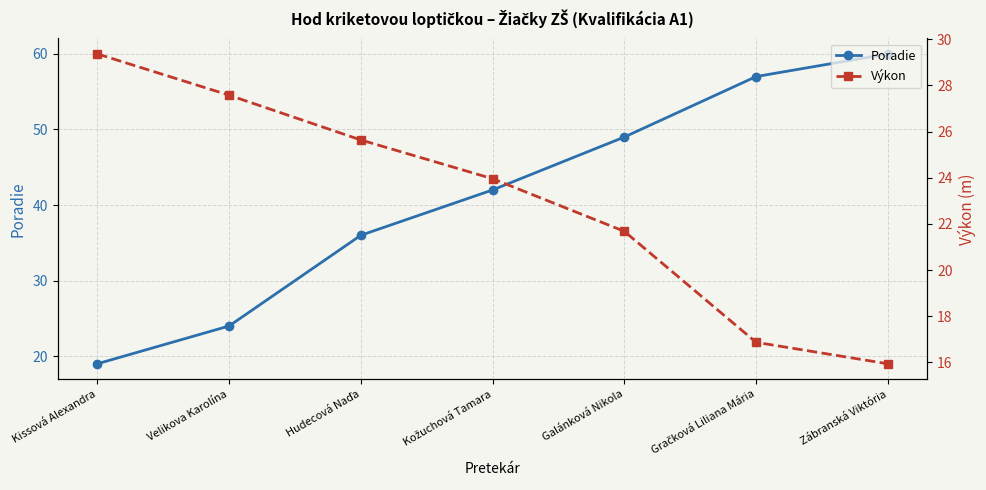

What is the minimum value shown in the chart?

15.9